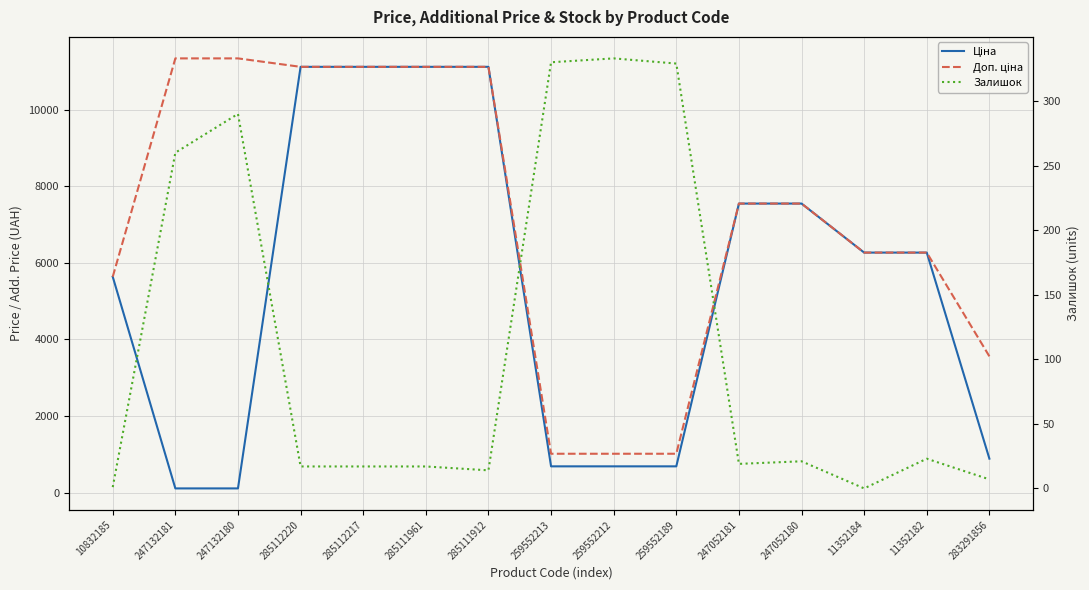

True or false: Залишок has more than 0 interior local peaks.

True